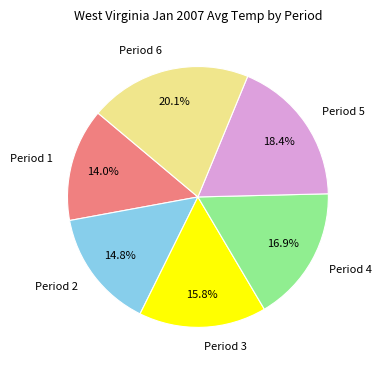

True or false: Period 6 accounts for 9% of the total.

False